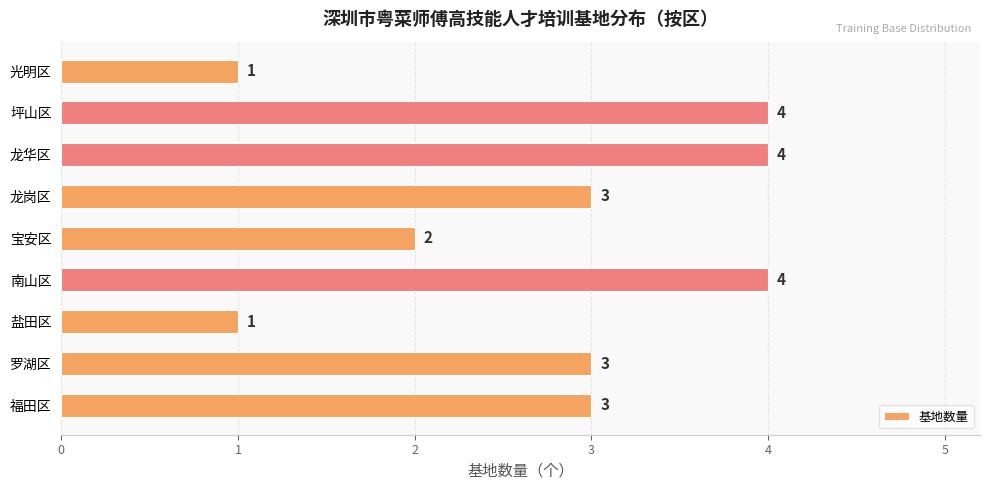

Where is the data nearest to the value 2?

宝安区